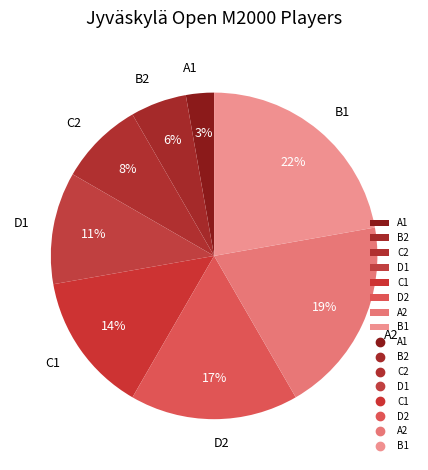

To the nearest percent, what is the difference between the largest and smallest slice percentages?

19%